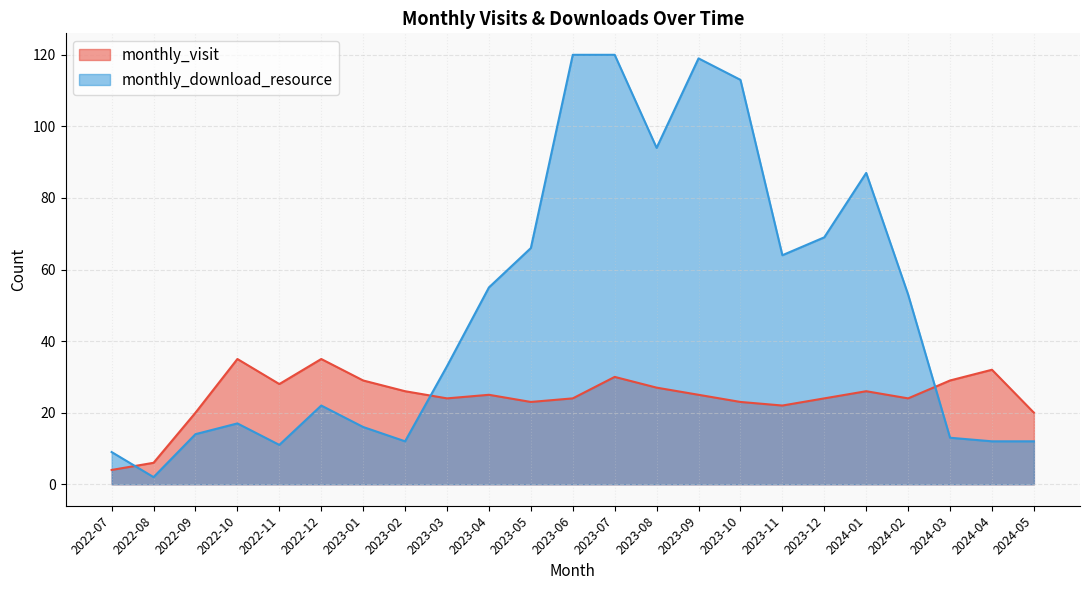

What is the label of the 15th point from the left?

2023-09